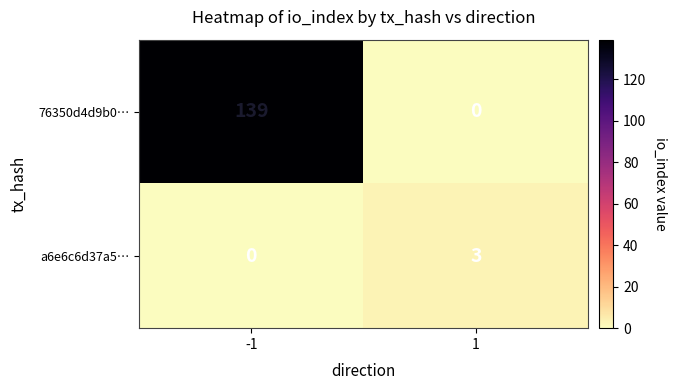

What is the approximate value of 76350d4d9b0… at -1?

139